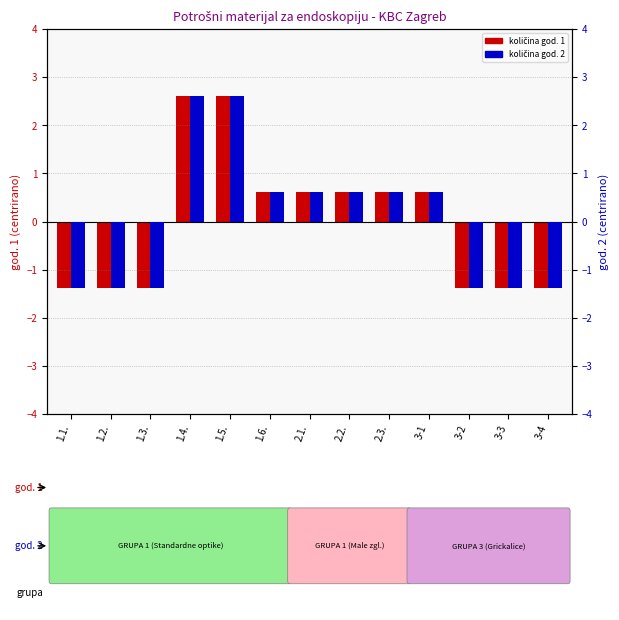

What is the difference between the Količina god. 2 (percentile rank) values at 1.1. and 3-1?

2.0